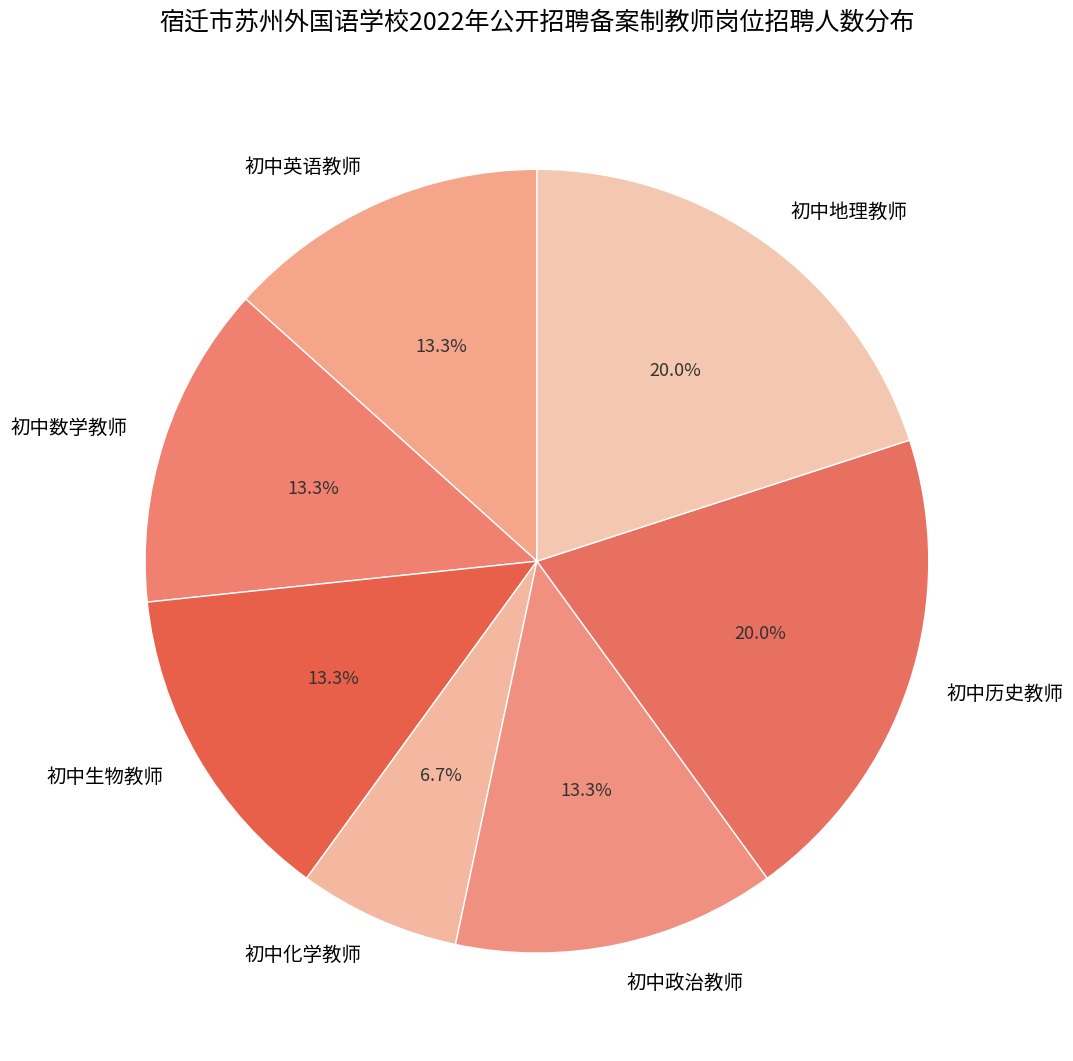

What percentage is the 初中化学教师 slice, to the nearest percent?

7%